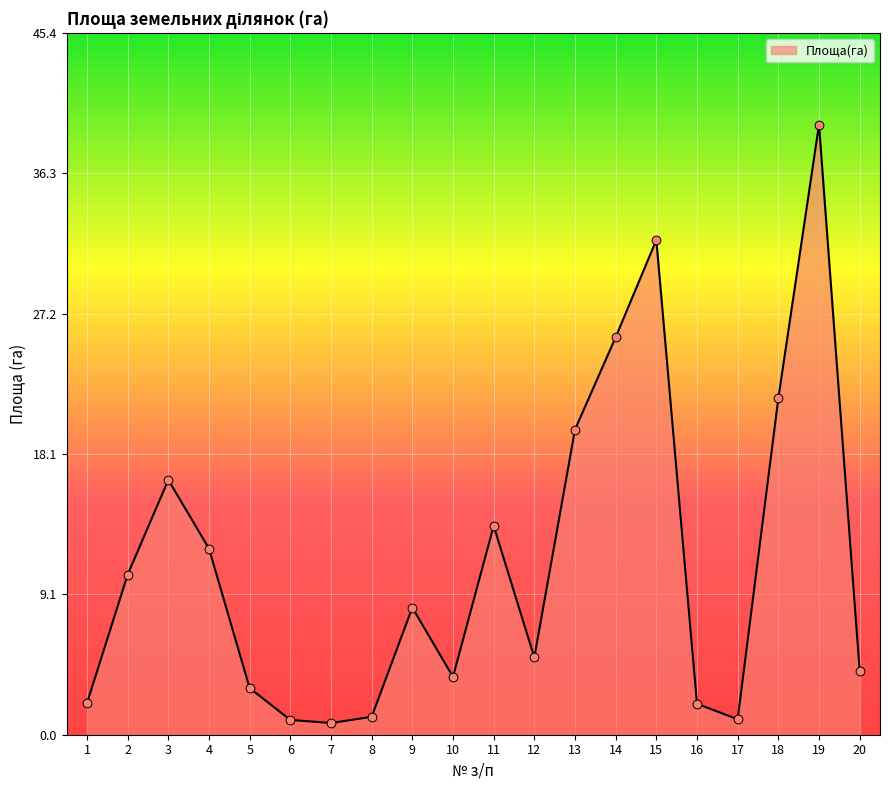

Which has a higher value, 7 or 14?

14